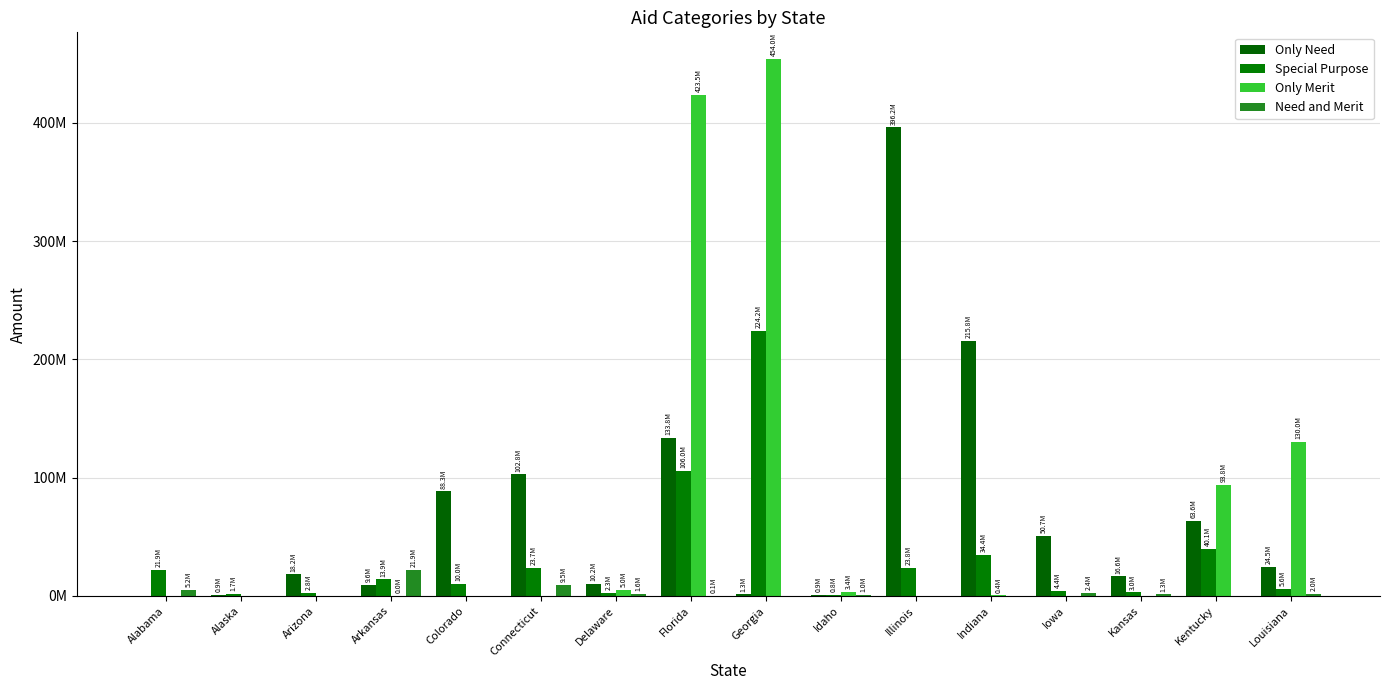

Which label corresponds to the smallest value in the chart?

Alabama